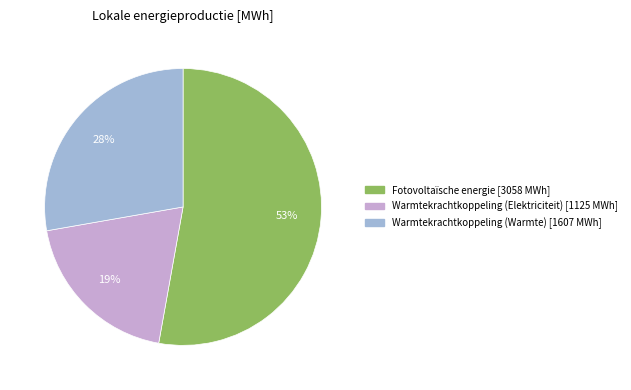

To the nearest percent, what is the average slice percentage?

33%